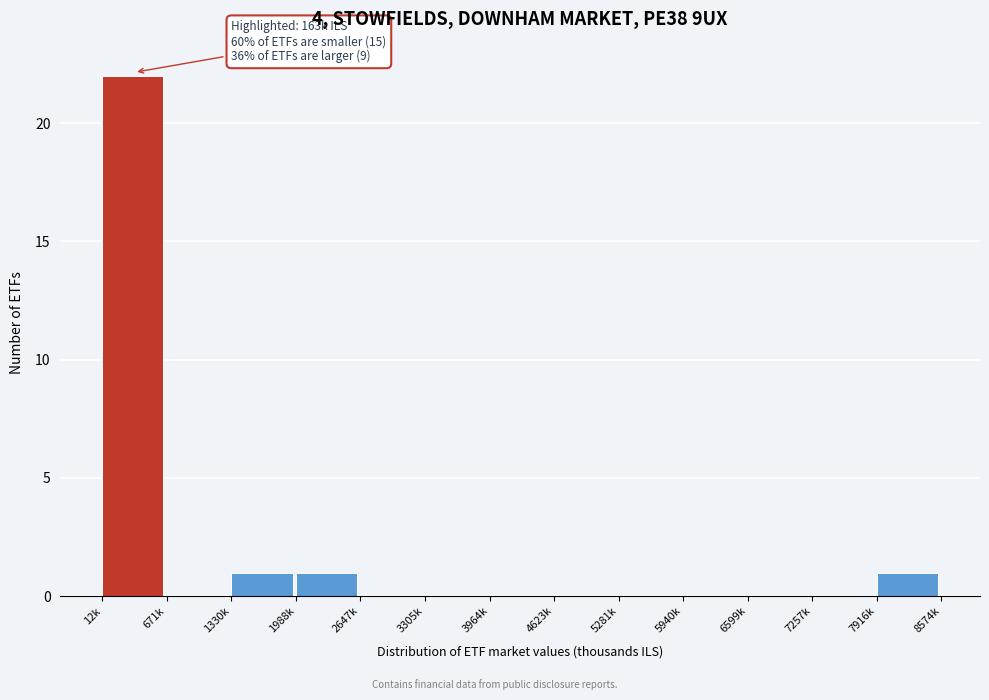

Reading left to right, extract all data points from this chart.

12k=22	671k=0	1330k=1	1988k=1	2647k=0	3305k=0	3964k=0	4623k=0	5281k=0	5940k=0	6599k=0	7257k=0	7916k=1